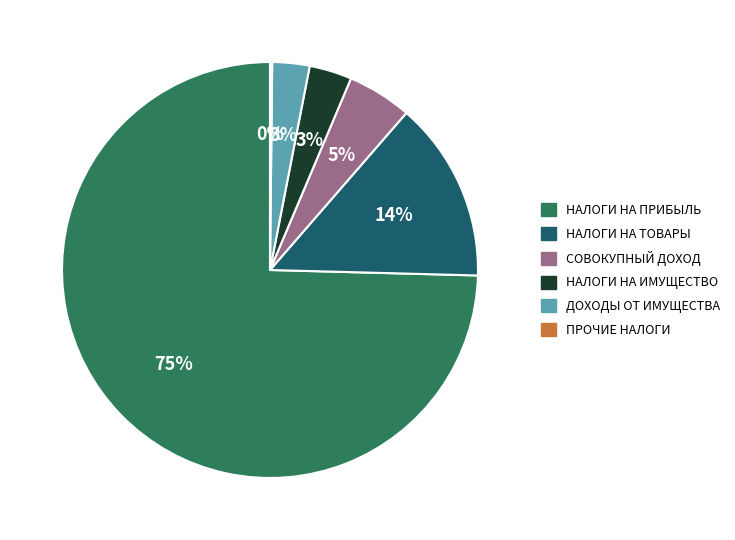

To the nearest percent, what is the average slice percentage?

17%